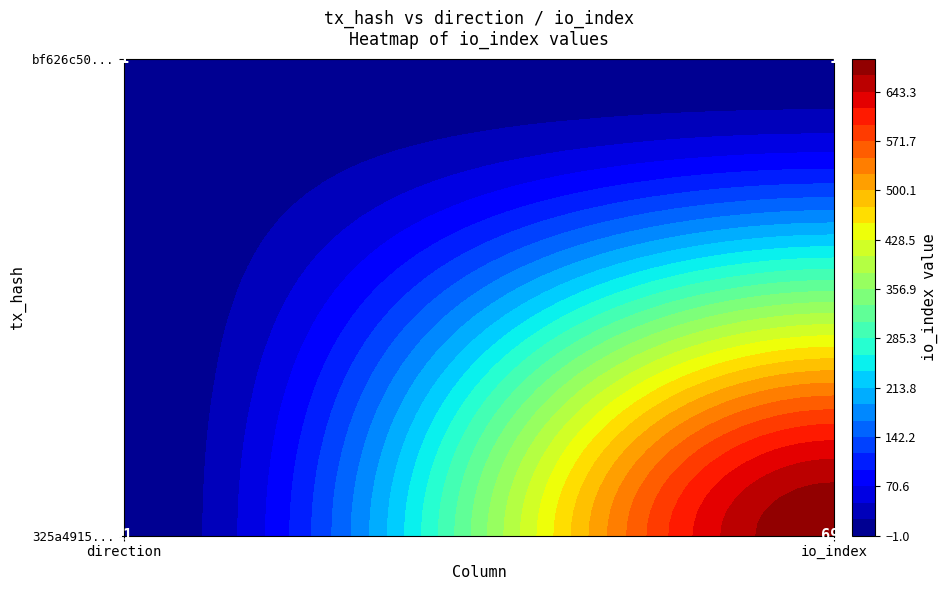

Which has a higher value, 1 or -1?

1